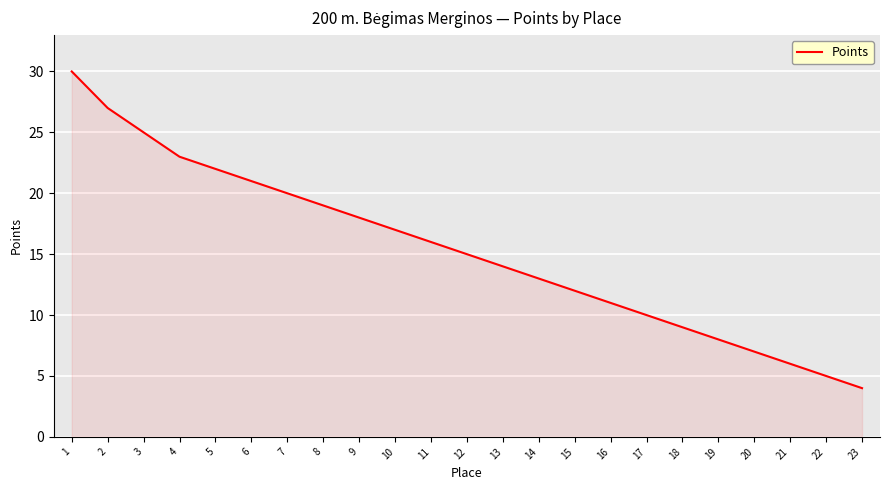

Reading left to right, extract all data points from this chart.

30	27	25	23	22	21	20	19	18	17	16	15	14	13	12	11	10	9	8	7	6	5	4